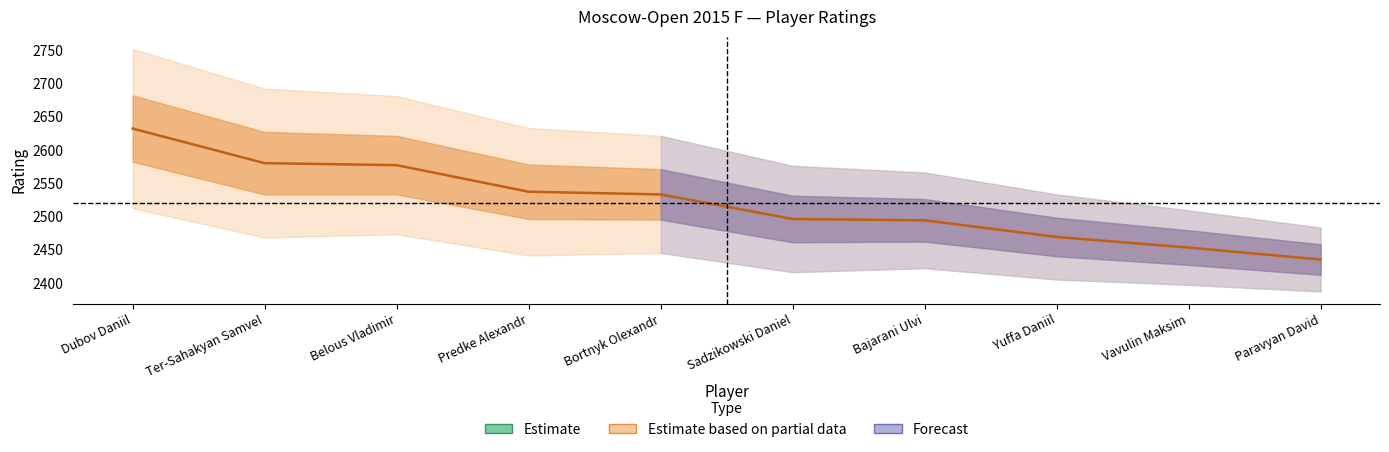

What is the difference between the second highest and minimum values?

145